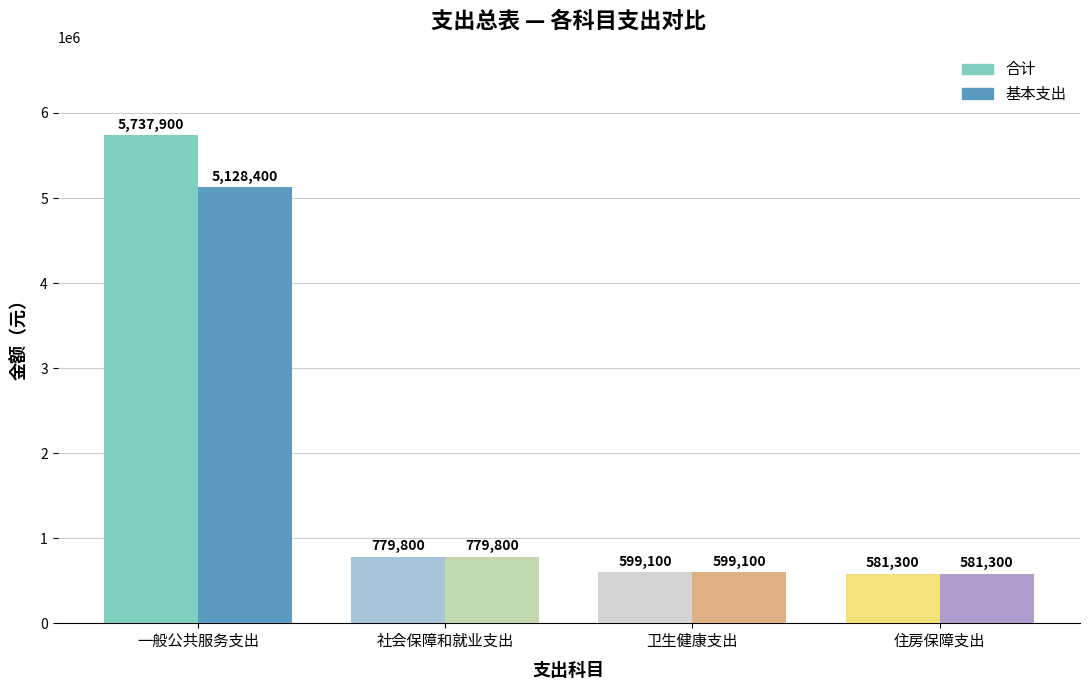

Reading left to right, what are all the values shown in this chart?

合计: 一般公共服务支出=5737900	社会保障和就业支出=779800	卫生健康支出=599100	住房保障支出=581300
基本支出: 一般公共服务支出=5128400	社会保障和就业支出=779800	卫生健康支出=599100	住房保障支出=581300